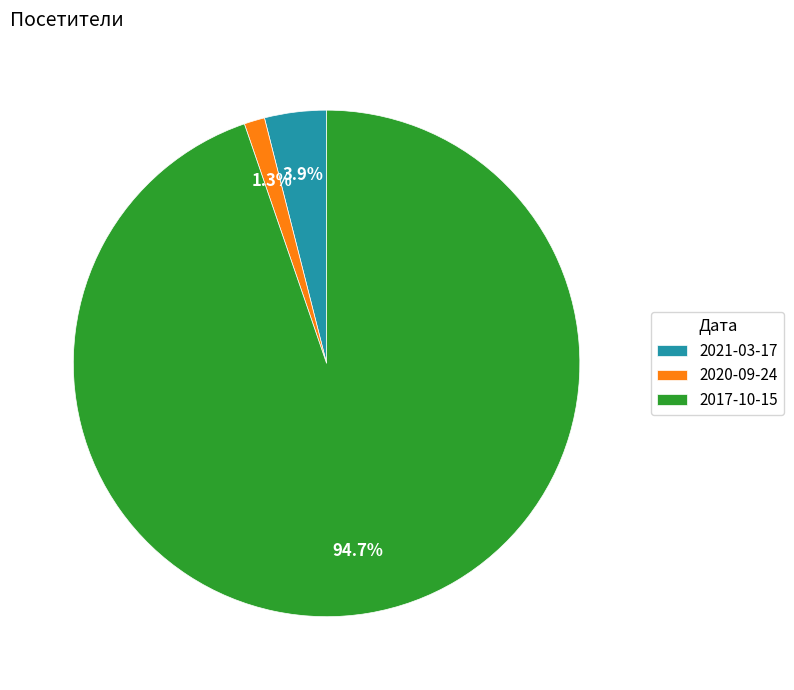

Is 2021-03-17 the majority of the pie?

No